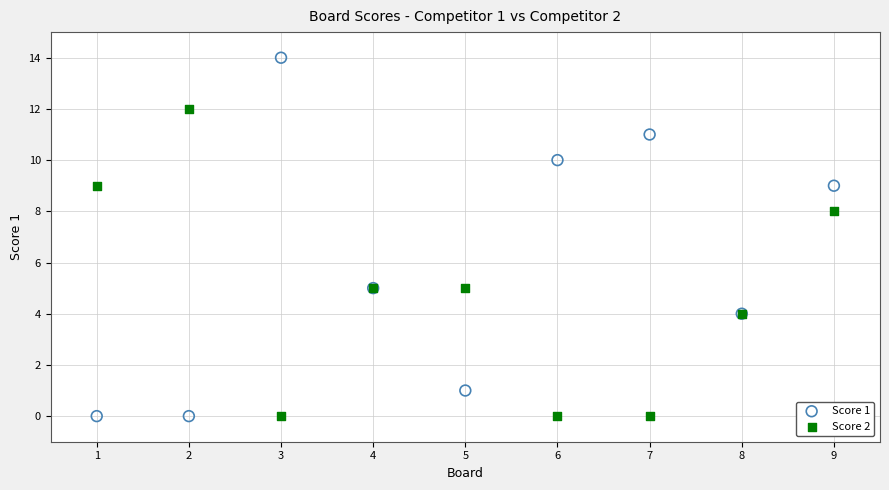

Across all series, what Y value is closest to 7?

8